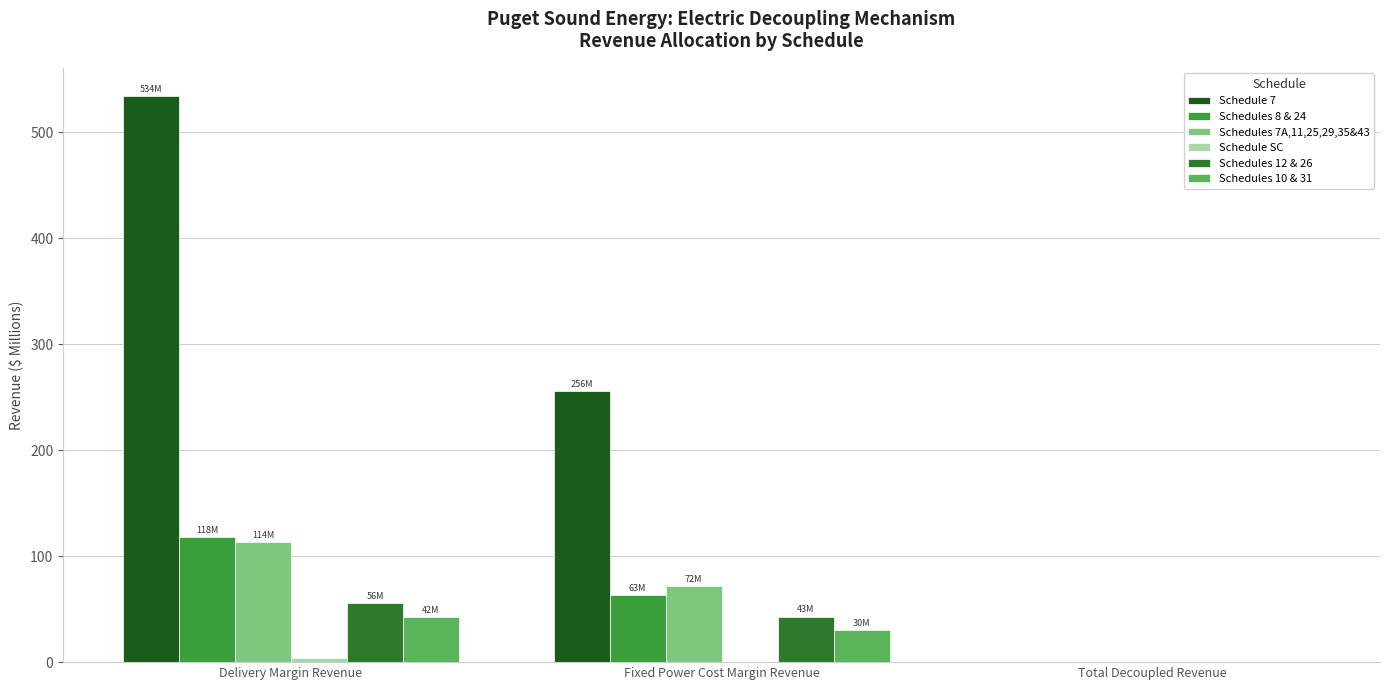

How many groups of bars are there?

3